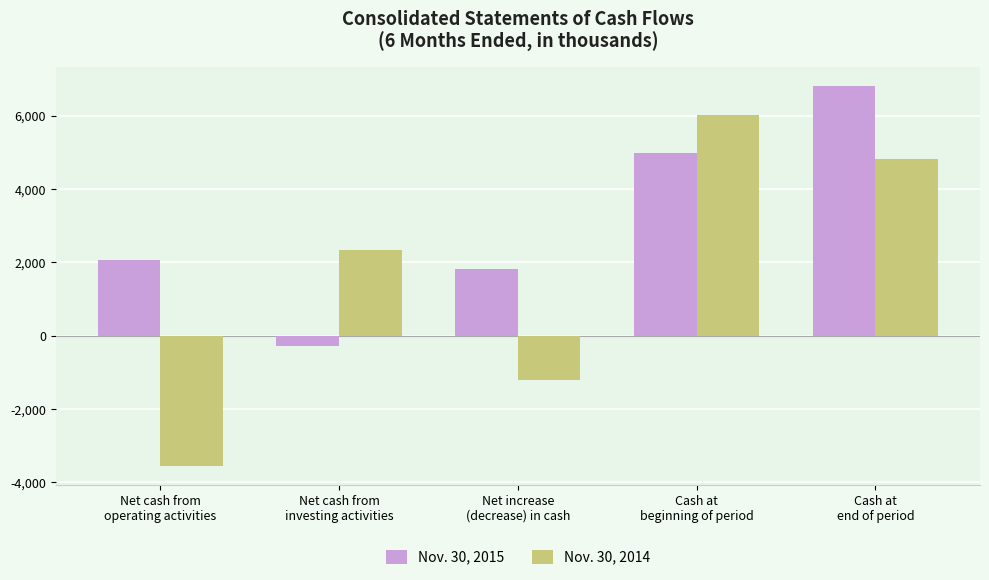

How many values in Nov. 30, 2014 are below zero?

2